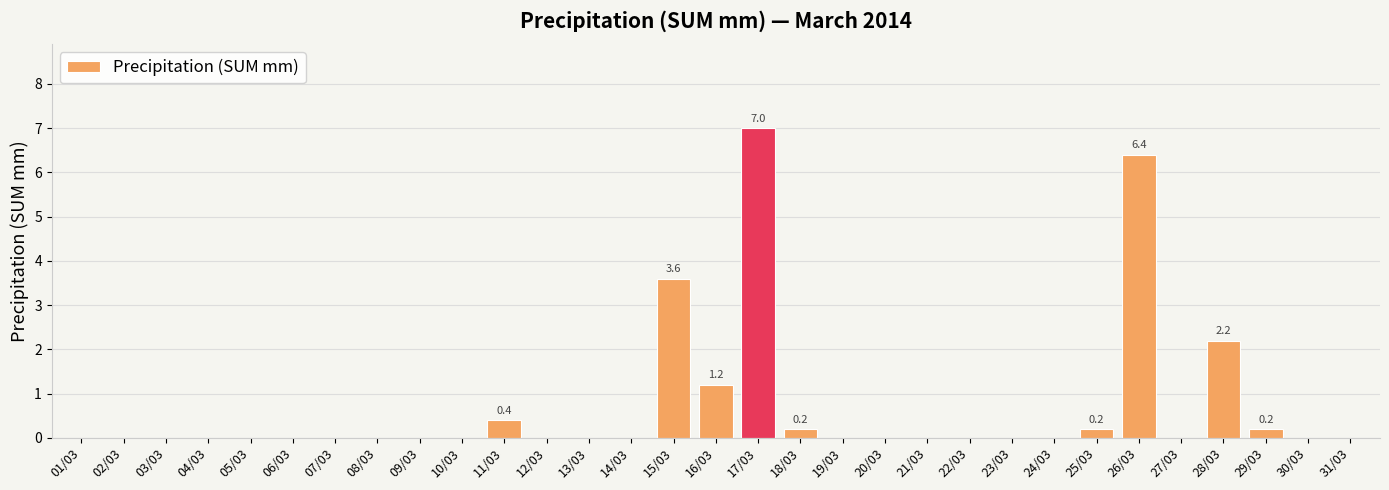

Count the number of data series in this chart.

1